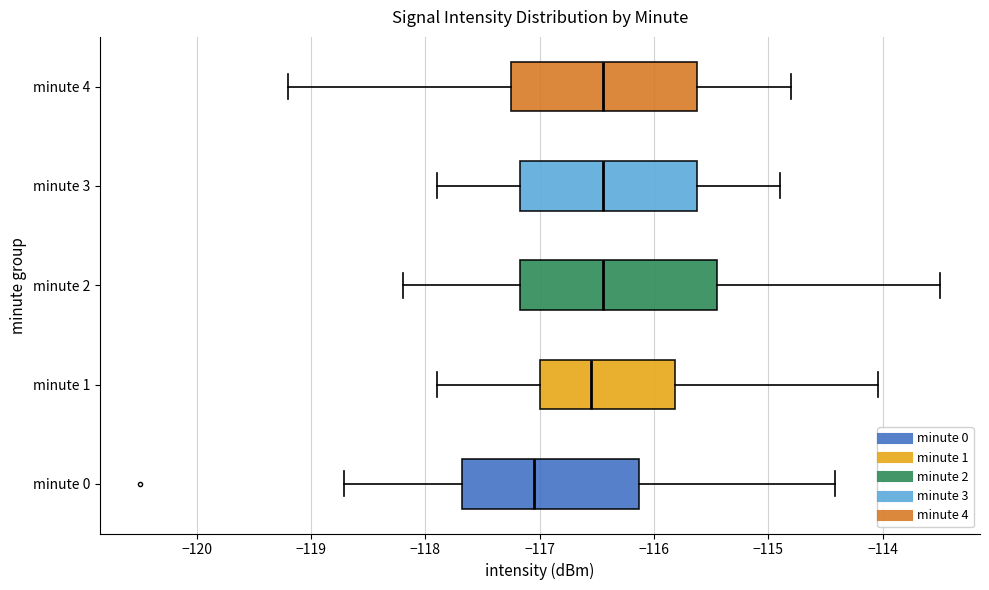

Reading bottom to top, transcribe this box plot: for each box, give where its median line is, the range the box spans, and where its two whiskers end, as read against the x-axis. The values are not printed on the chart, so give them approximately, as read against the axis.

minute 0: median -117.1, box -117.7 to -116.1, whiskers -118.7 to -114.4
minute 1: median -116.5, box -117.0 to -115.8, whiskers -117.9 to -114.0
minute 2: median -116.4, box -117.2 to -115.4, whiskers -118.2 to -113.5
minute 3: median -116.4, box -117.2 to -115.6, whiskers -117.9 to -114.9
minute 4: median -116.4, box -117.2 to -115.6, whiskers -119.2 to -114.8